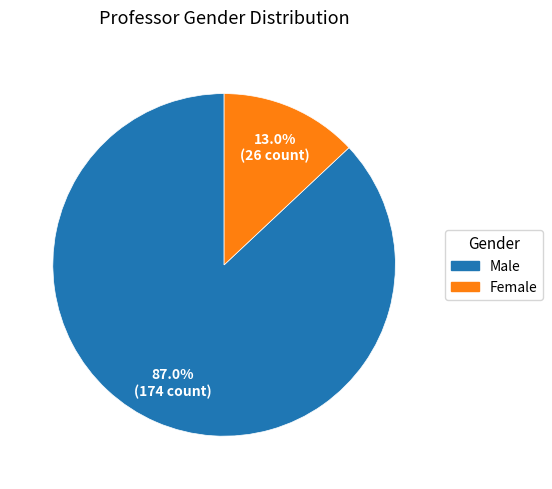

Does Female account for over 50% of the chart?

No